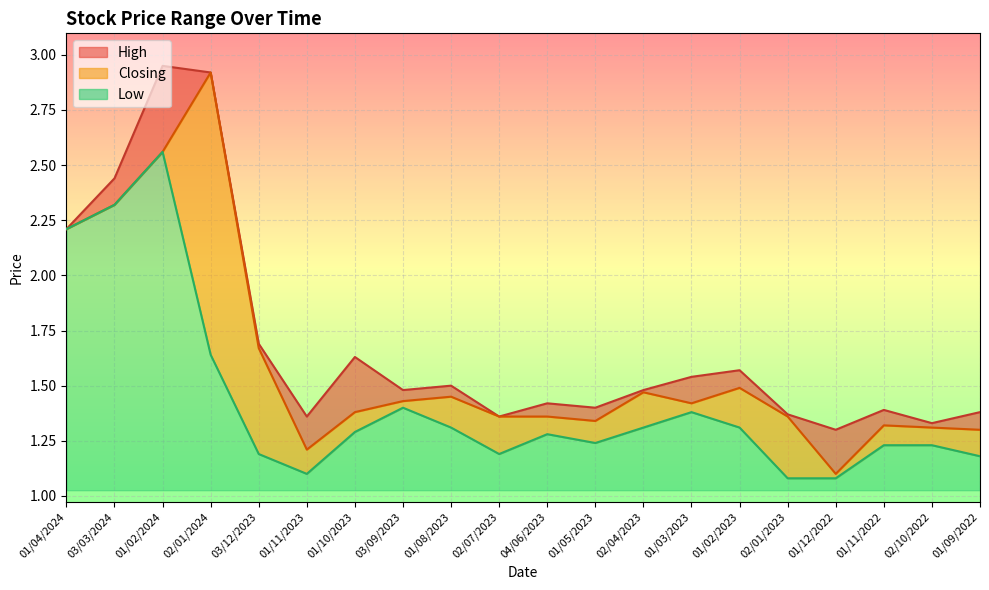

True or false: Low and Closing cross at least once.

False